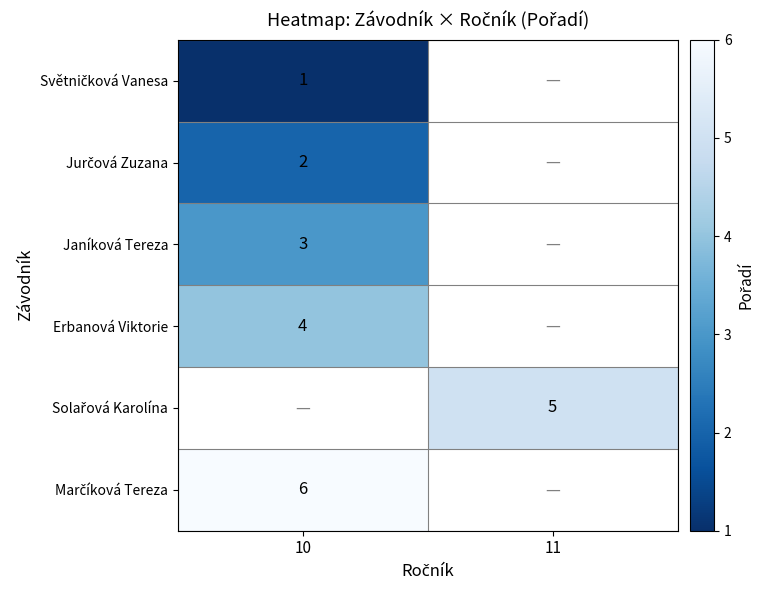

What is the lowest value of the Jurčová Zuzana series?

2.0